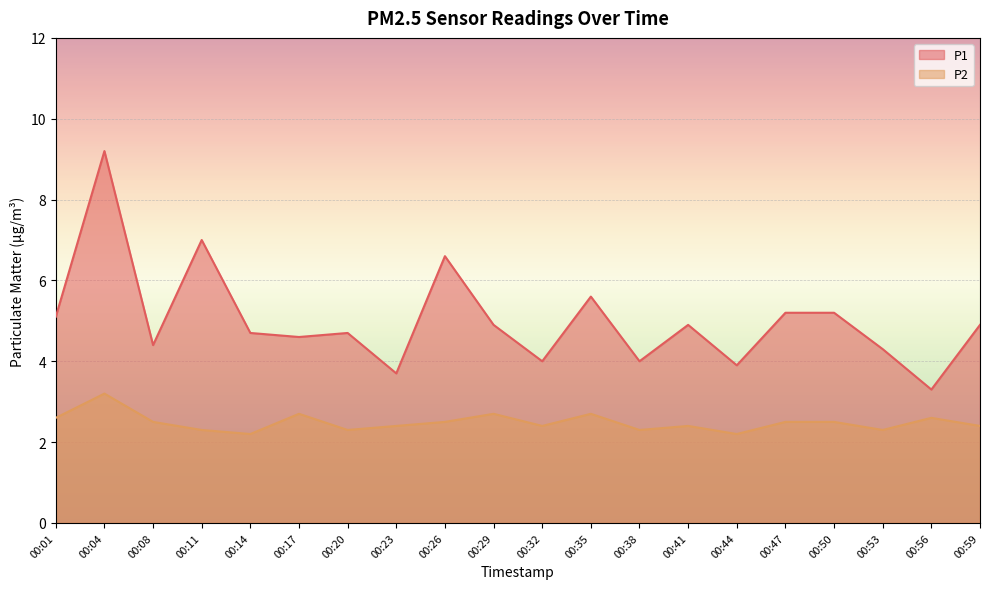

True or false: P2 and P1 cross at least once.

False